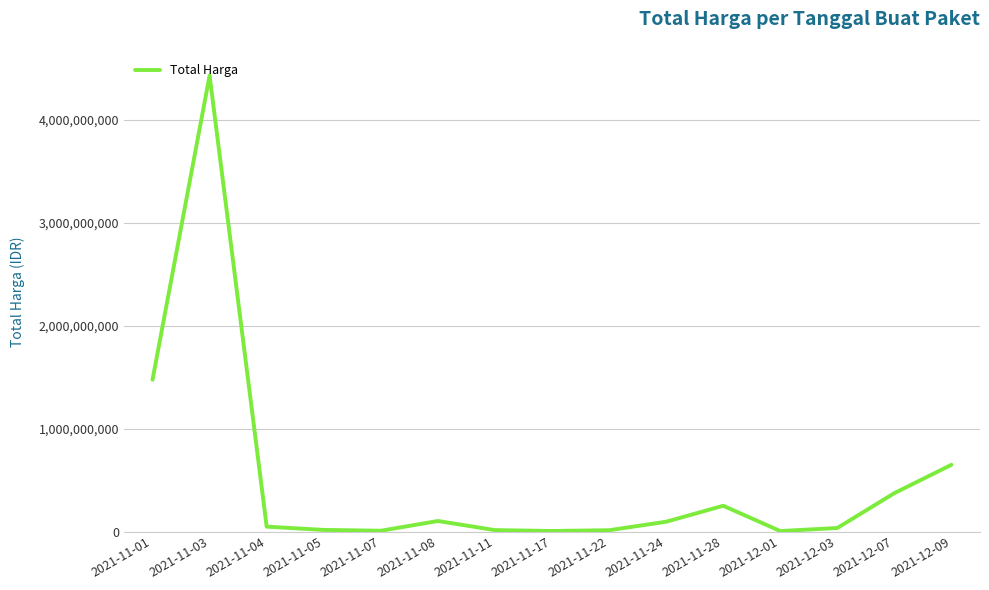

What is the difference between the maximum and minimum values?

4428833175